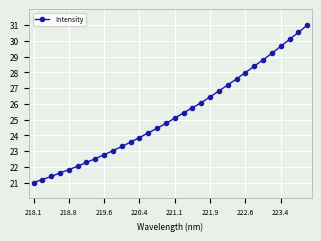

What is the difference between the second highest and minimum values?

9.5